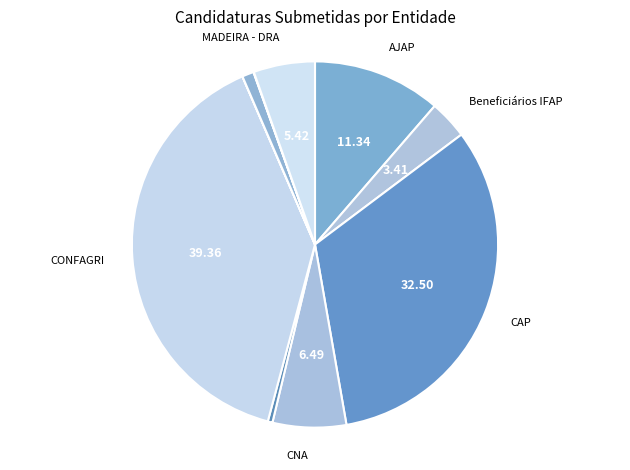

Is there any slice that represents more than half of the pie?

No